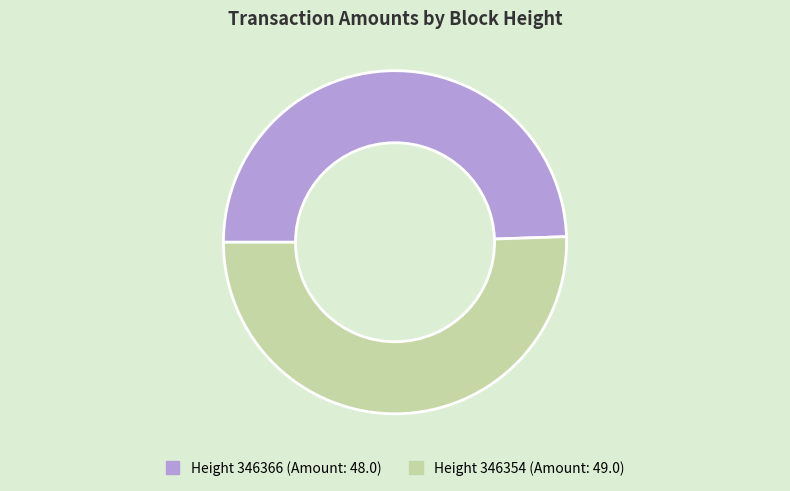

How many segments does this pie chart have?

2